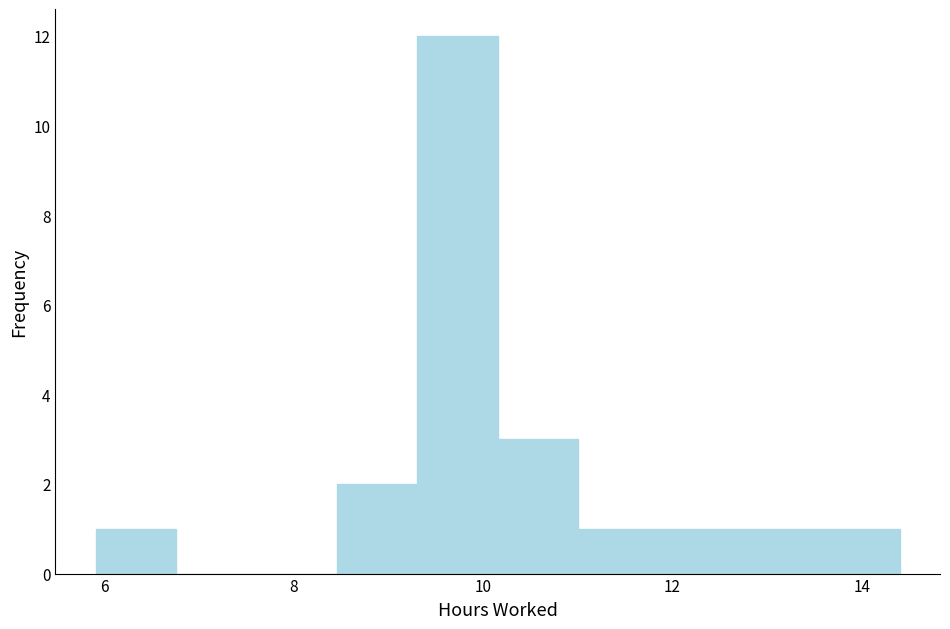

Reading left to right, list every bar in this chart as the range it spans on the x-axis followed by its height. Neither the bar edges nor the heights are printed on the chart, so give them approximately, as read against the axes.

6.0 to 6.8: 1
6.8 to 7.6: 0
7.6 to 8.4: 0
8.4 to 9.4: 2
9.4 to 10.2: 12
10.2 to 11.0: 3
11.0 to 11.8: 1
11.8 to 12.8: 1
12.8 to 13.6: 1
13.6 to 14.4: 1